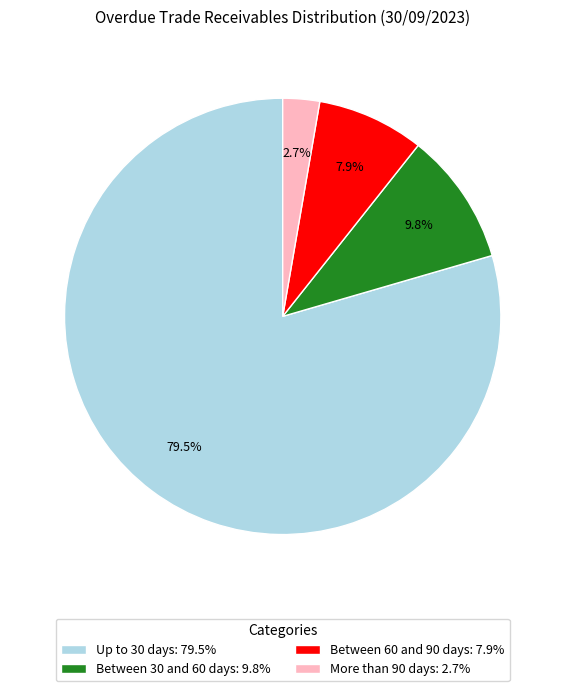

Is Up to 30 days: 79.5% the majority of the pie?

Yes